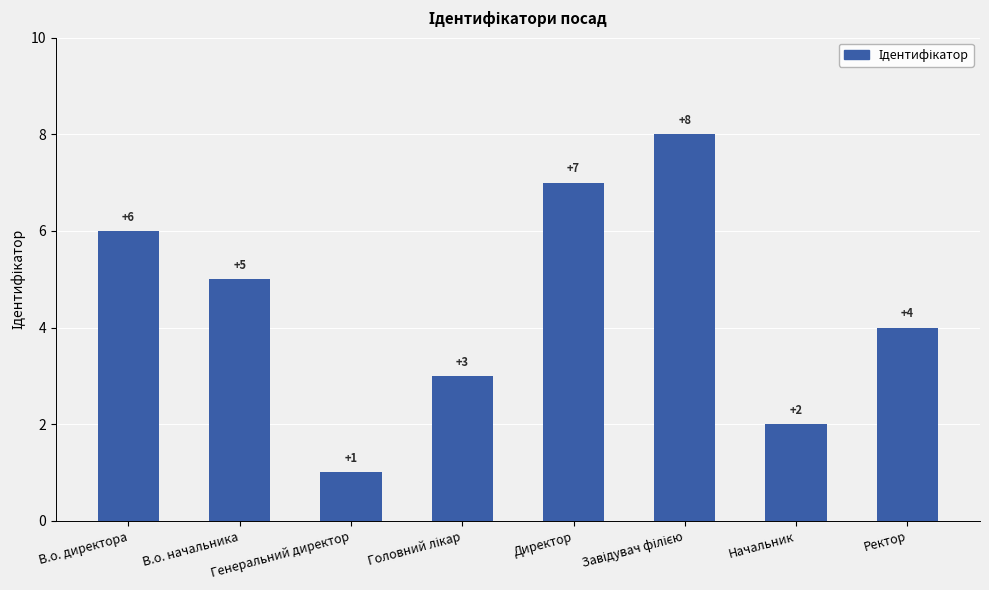

What is the greatest value displayed?

8